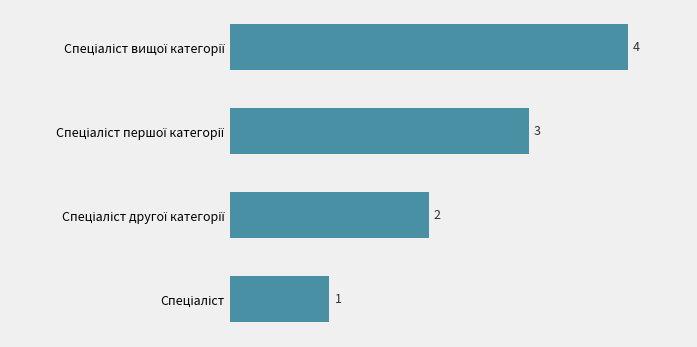

How many data points are less than 3?

2